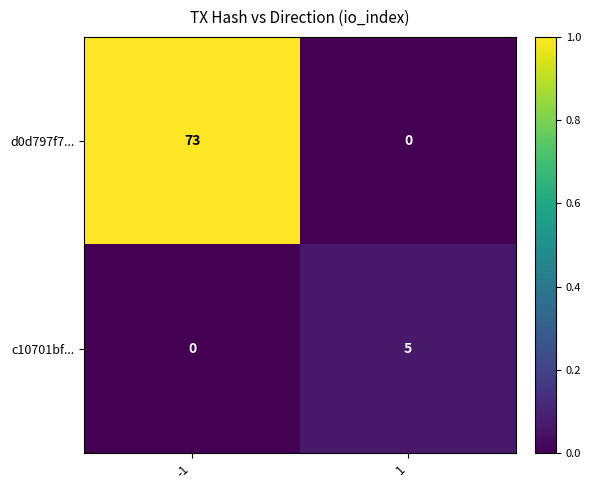

True or false: c10701bf... has a value of -2 at -1.

False